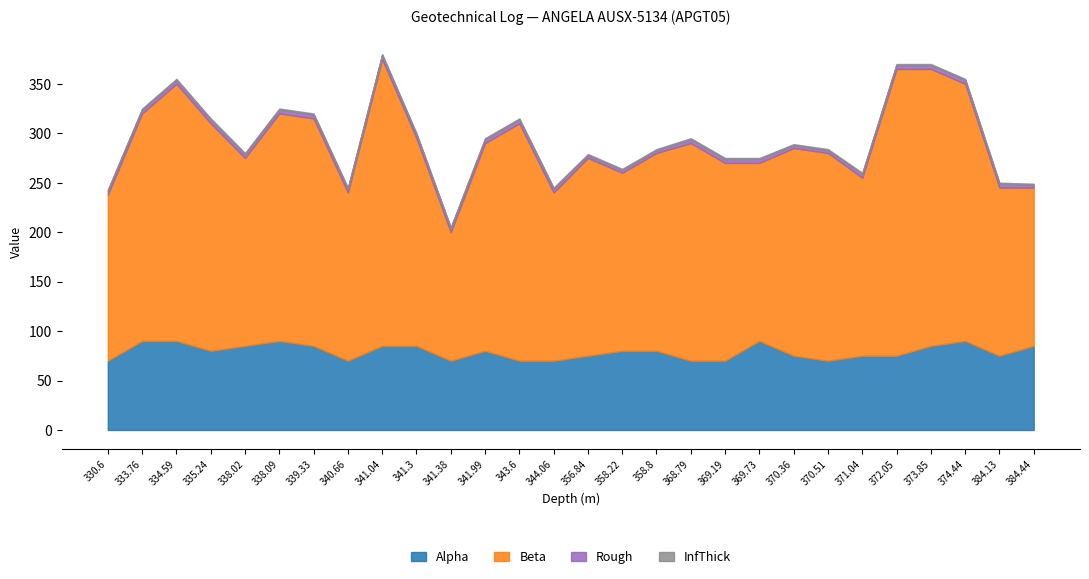

What position from the right is 341.38?

18